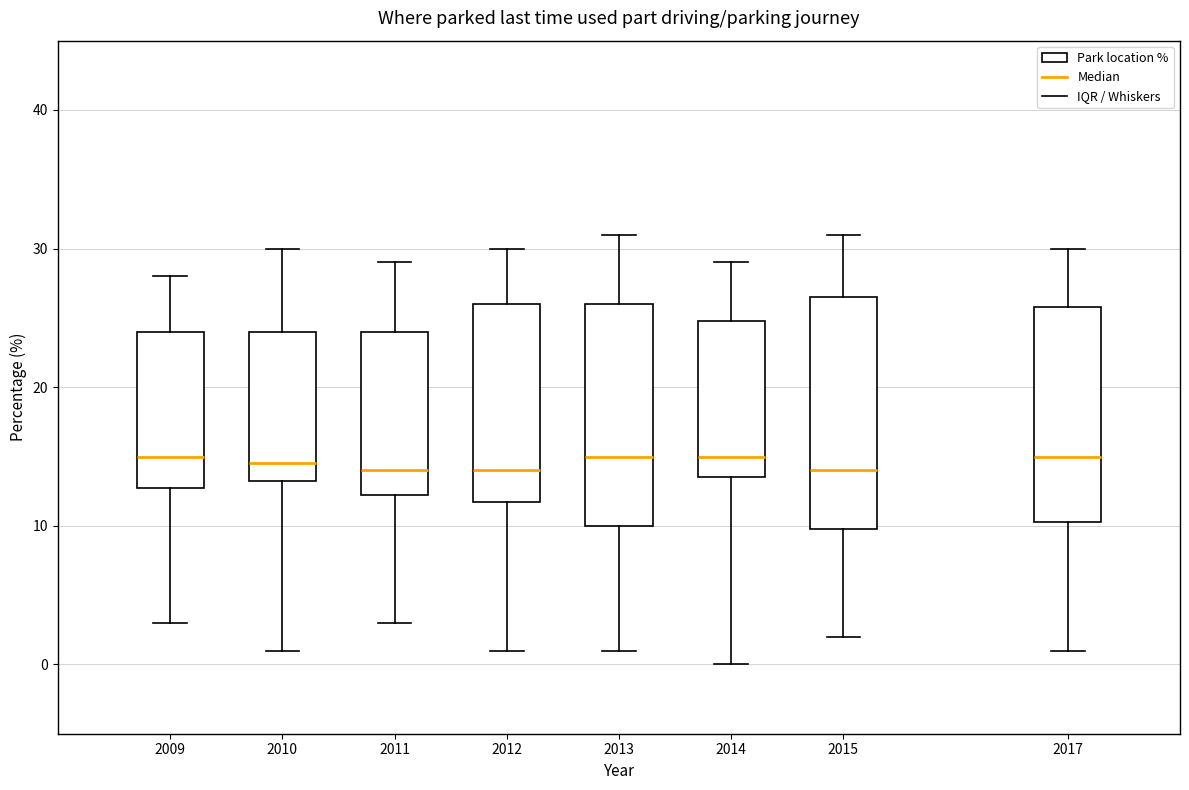

Reading left to right, transcribe this box plot: for each box, give where its median line is, the range the box spans, and where its two whiskers end, as read against the y-axis. The values are not printed on the chart, so give them approximately, as read against the axis.

2009: median 15, box 13 to 24, whiskers 3 to 28
2010: median 15, box 13 to 24, whiskers 1 to 30
2011: median 14, box 12 to 24, whiskers 3 to 29
2012: median 14, box 12 to 26, whiskers 1 to 30
2013: median 15, box 10 to 26, whiskers 1 to 31
2014: median 15, box 14 to 25, whiskers 0 to 29
2015: median 14, box 10 to 27, whiskers 2 to 31
2017: median 15, box 10 to 26, whiskers 1 to 30